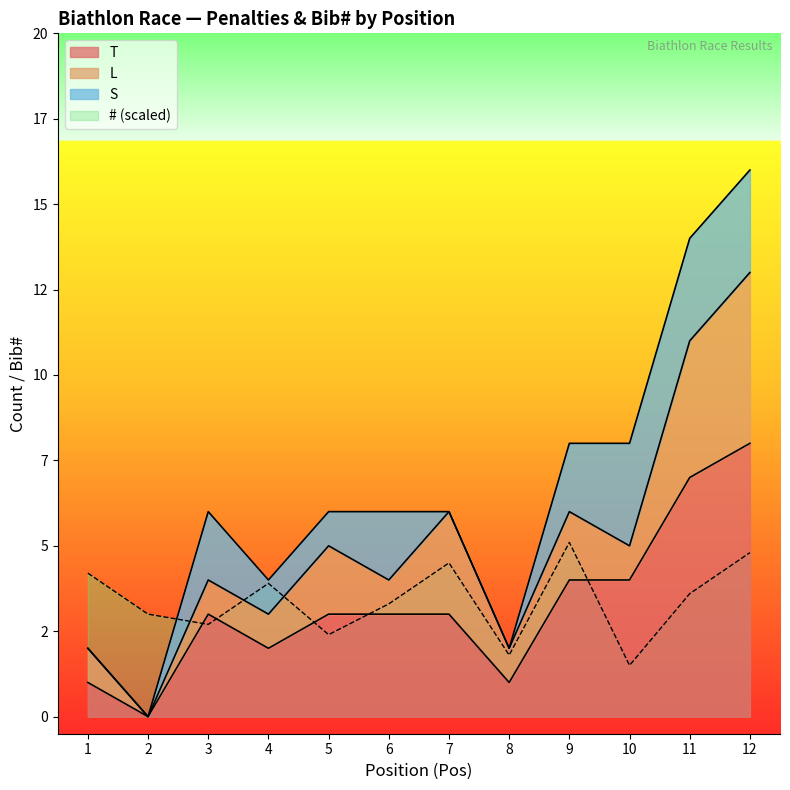

Is the value of T at 5 greater than the value of # at 1?

No